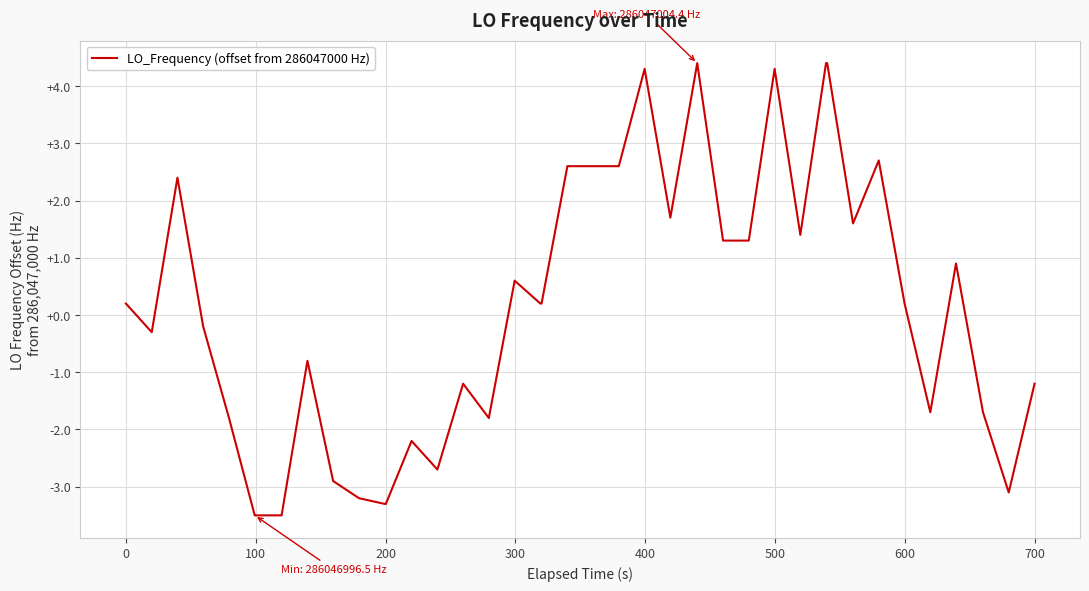

Count the number of values greater than 0.

21